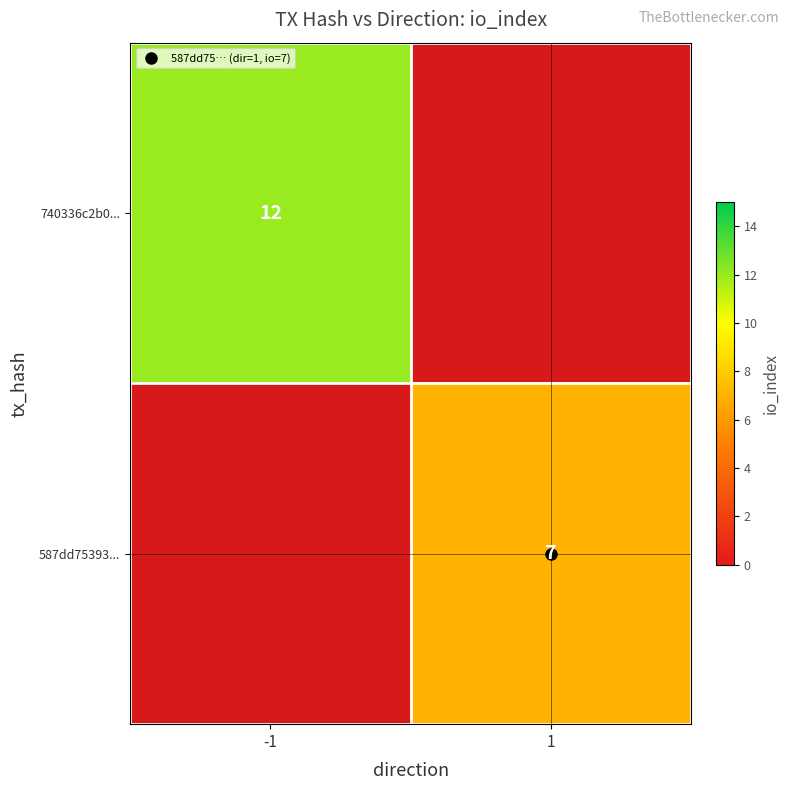

Which has a higher value, -1 or 1?

1